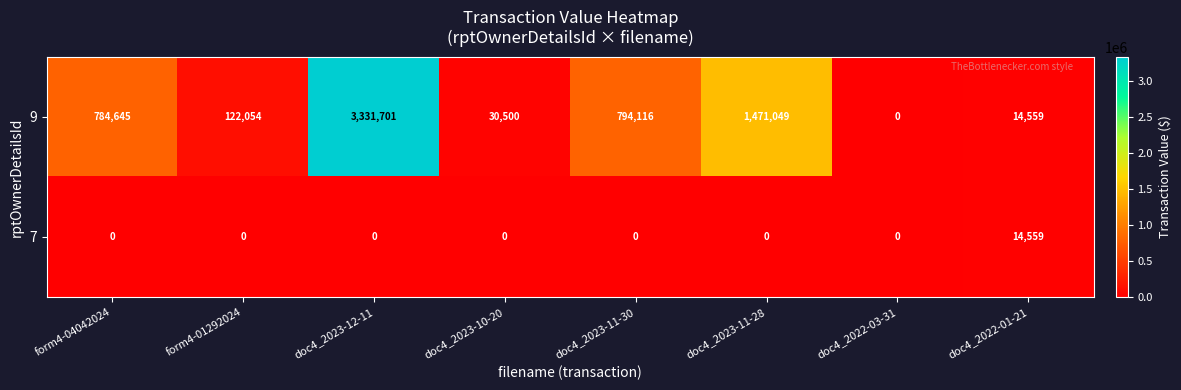

Which series has the largest total across all categories?

9